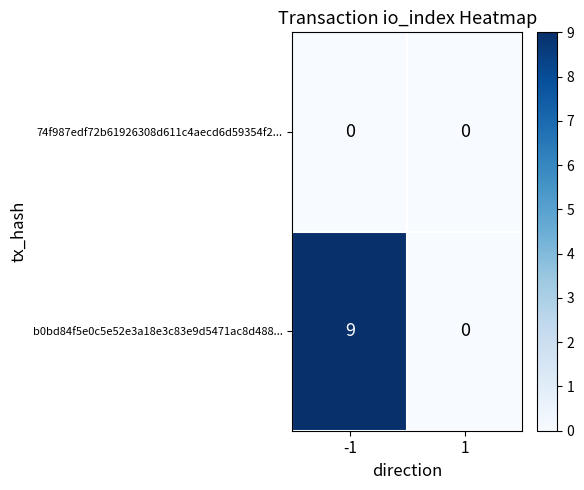

The b0bd84f5e0c5e52e3a18e3c83e9d5471ac8d488... series shows 13 at -1. True or false?

False